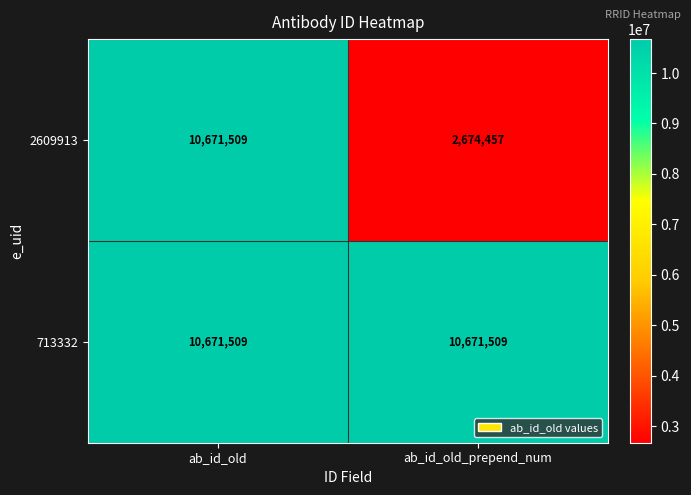

What is the approximate value of 713332 at ab_id_old_prepend_num?

10671509